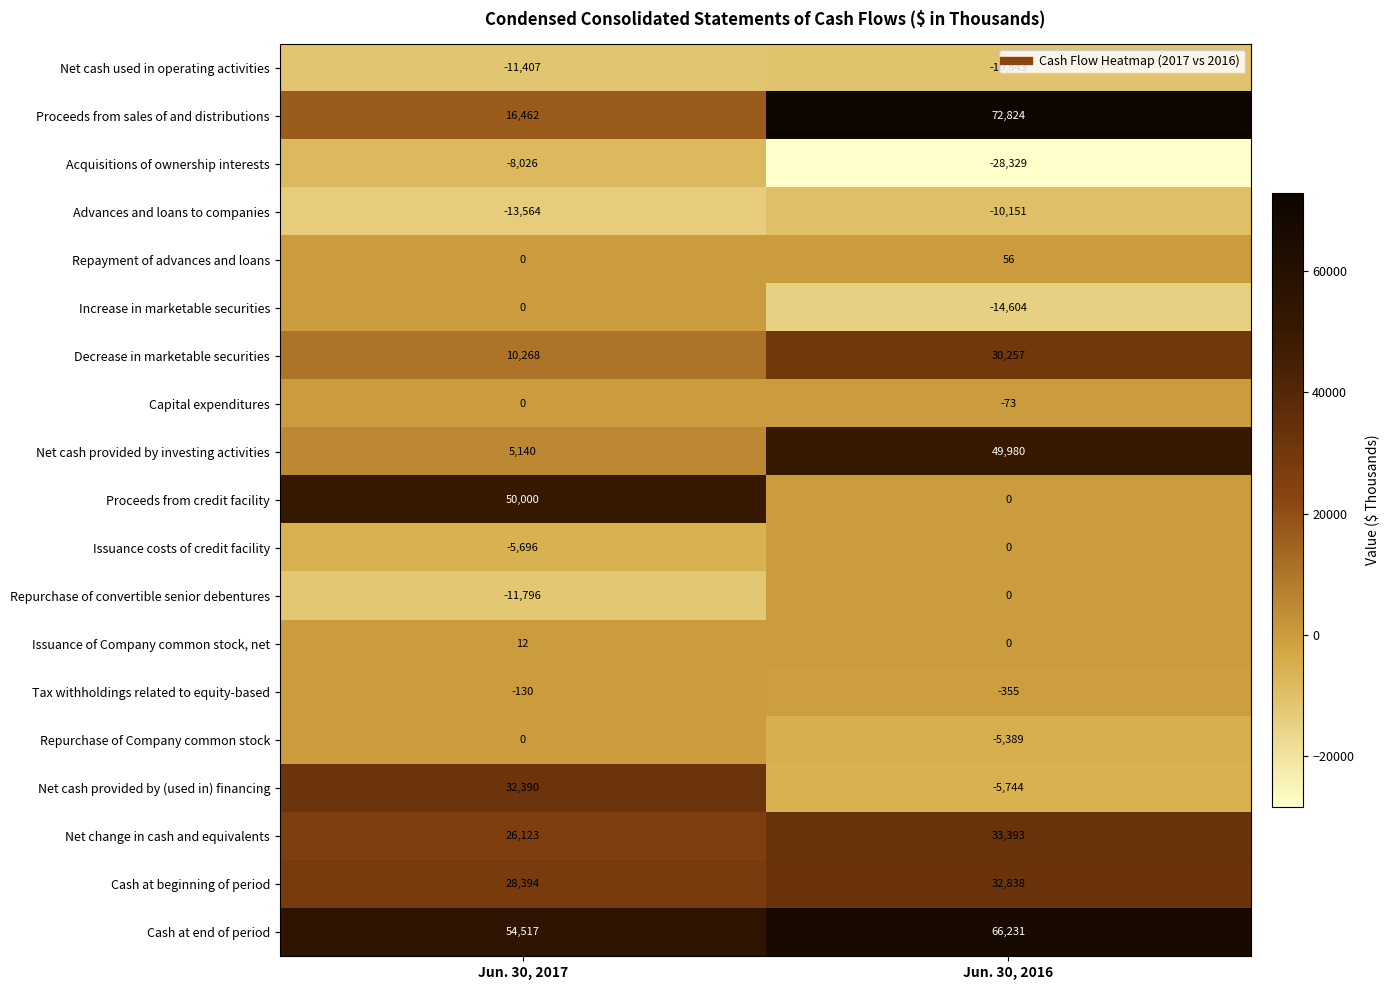

Which label corresponds to the smallest value in the chart?

Jun. 30, 2016